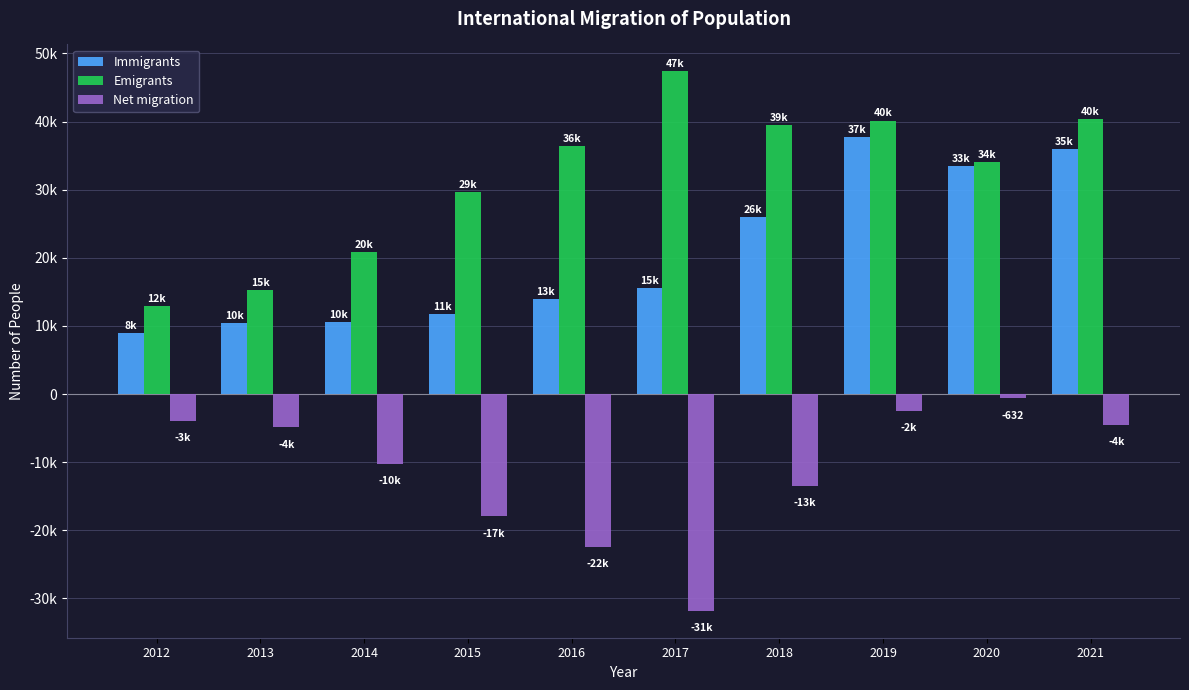

What are all the series names shown in the legend?

Immigrants, Emigrants, Net migration